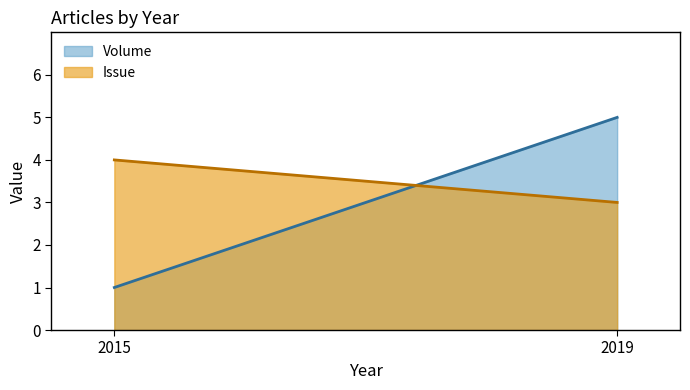

How many categories are shown in the chart?

2